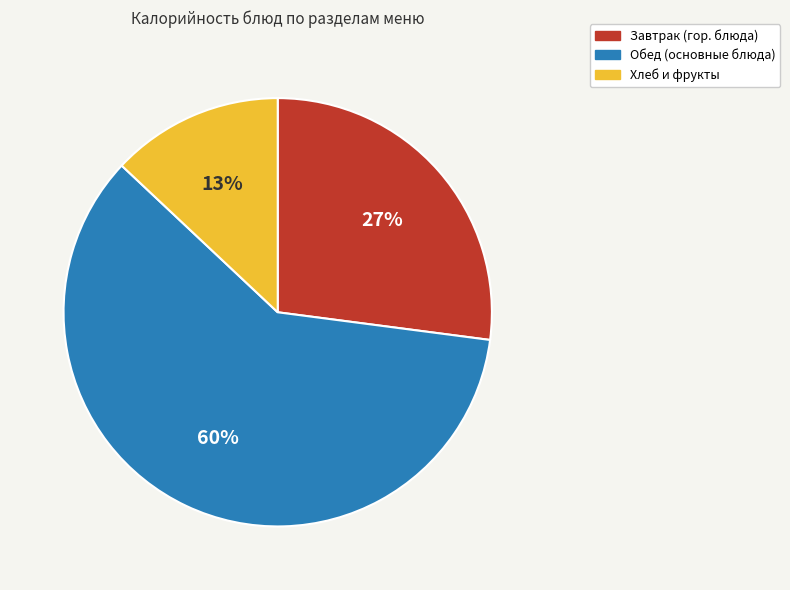

Is there any slice that represents more than half of the pie?

Yes